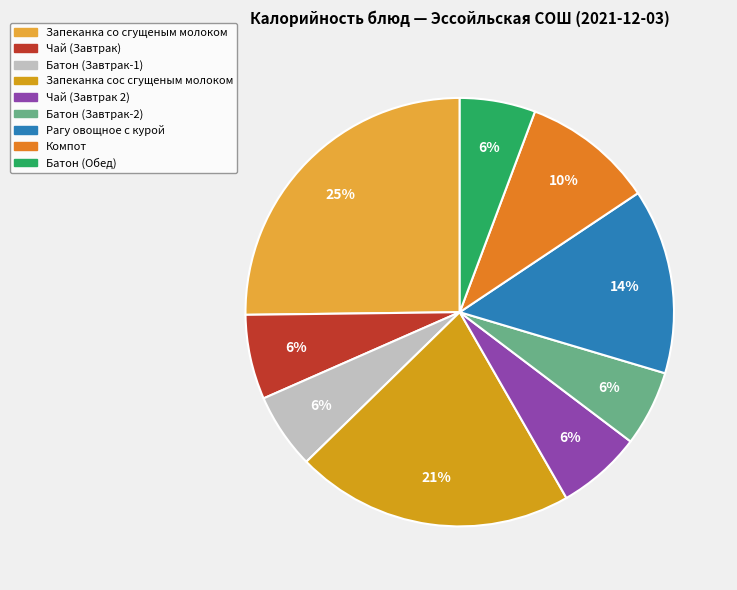

Is there a majority slice in this chart?

No